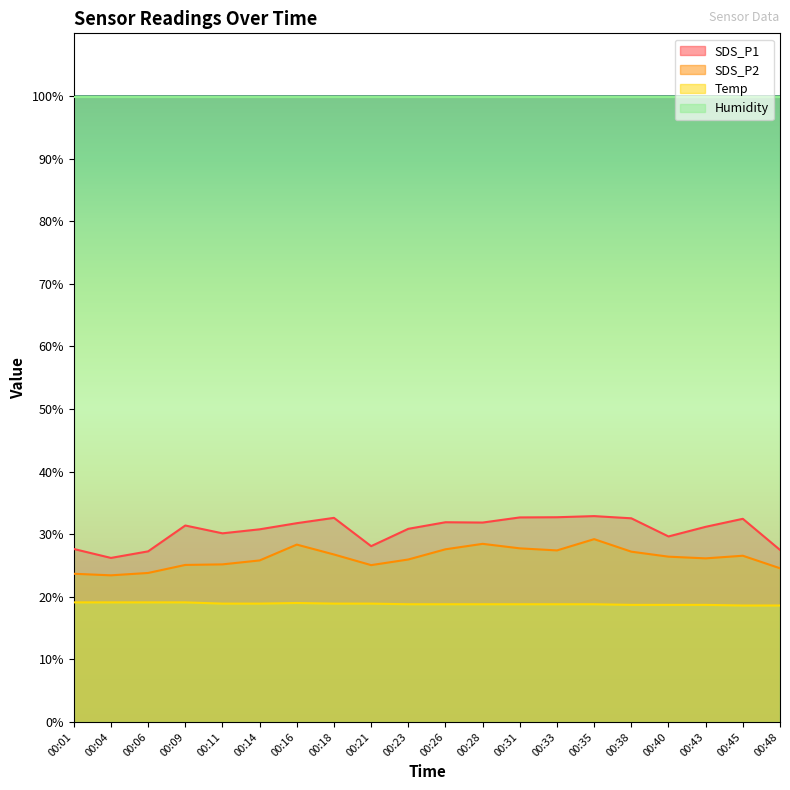

Between 00:04 and 00:43, which is larger?

00:43